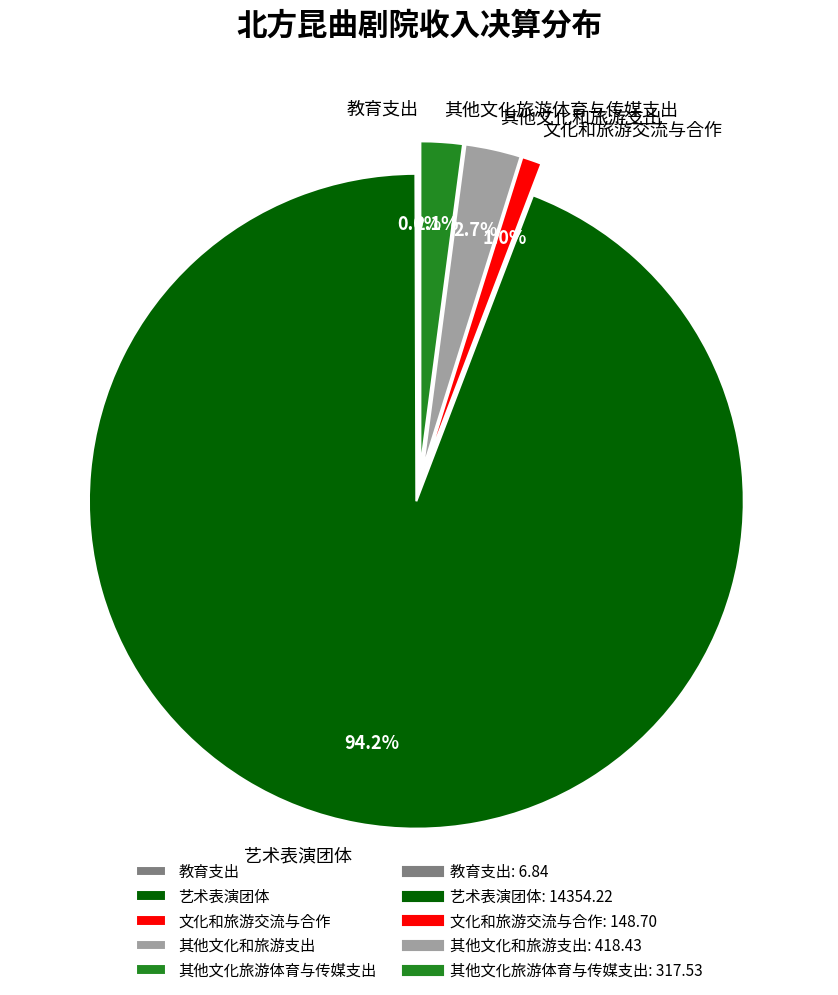

To the nearest percent, what percentage of the pie is 其他文化旅游体育与传媒支出?

2%